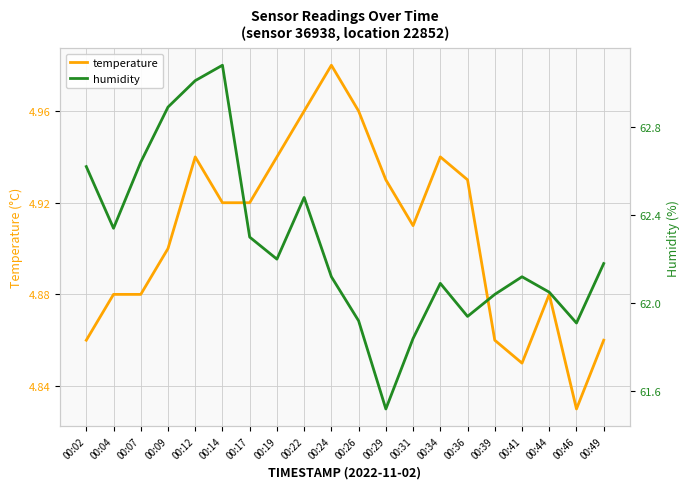

List the labels in order of humidity value, largest first.

00:14, 00:12, 00:09, 00:07, 00:02, 00:22, 00:04, 00:17, 00:19, 00:49, 00:24, 00:41, 00:34, 00:44, 00:39, 00:36, 00:26, 00:46, 00:31, 00:29